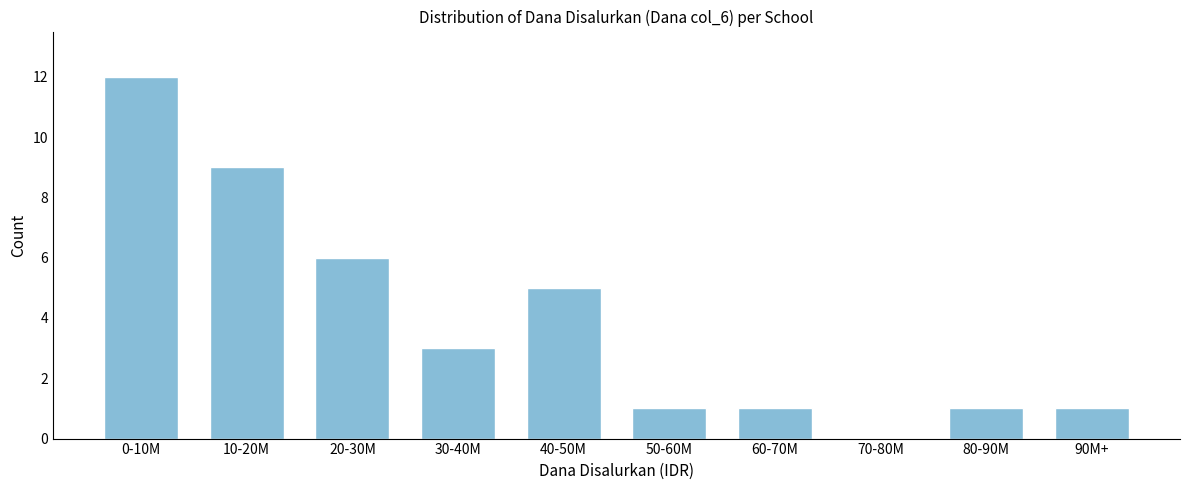

Reading left to right, what are all the values shown in this chart?

0-10M=12	10-20M=9	20-30M=6	30-40M=3	40-50M=5	50-60M=1	60-70M=1	70-80M=0	80-90M=1	90M+=1